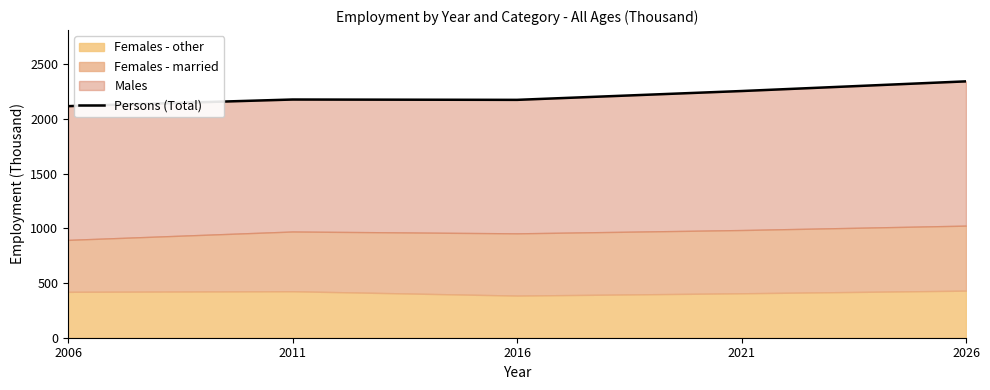

What is the difference between the values at 2006 and 2021?

138.2